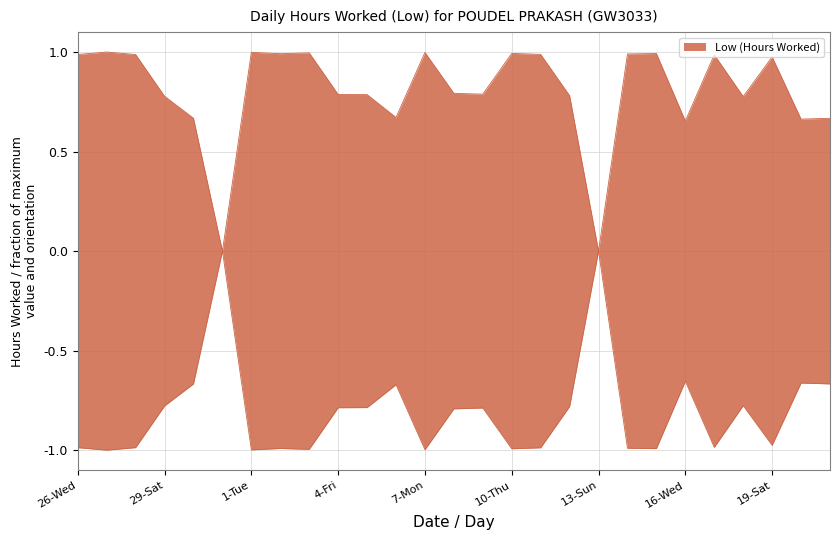

Rank the categories by value from lowest to highest.

31-Mon, 13-Sun, 16-Wed, 20-Sun, 30-Sun, 21-Mon, 6-Sun, 18-Fri, 29-Sat, 12-Sat, 5-Sat, 4-Fri, 9-Wed, 8-Tue, 19-Sat, 17-Thu, 26-Wed, 28-Fri, 11-Fri, 14-Mon, 2-Wed, 15-Tue, 10-Thu, 3-Thu, 7-Mon, 1-Tue, 27-Thu